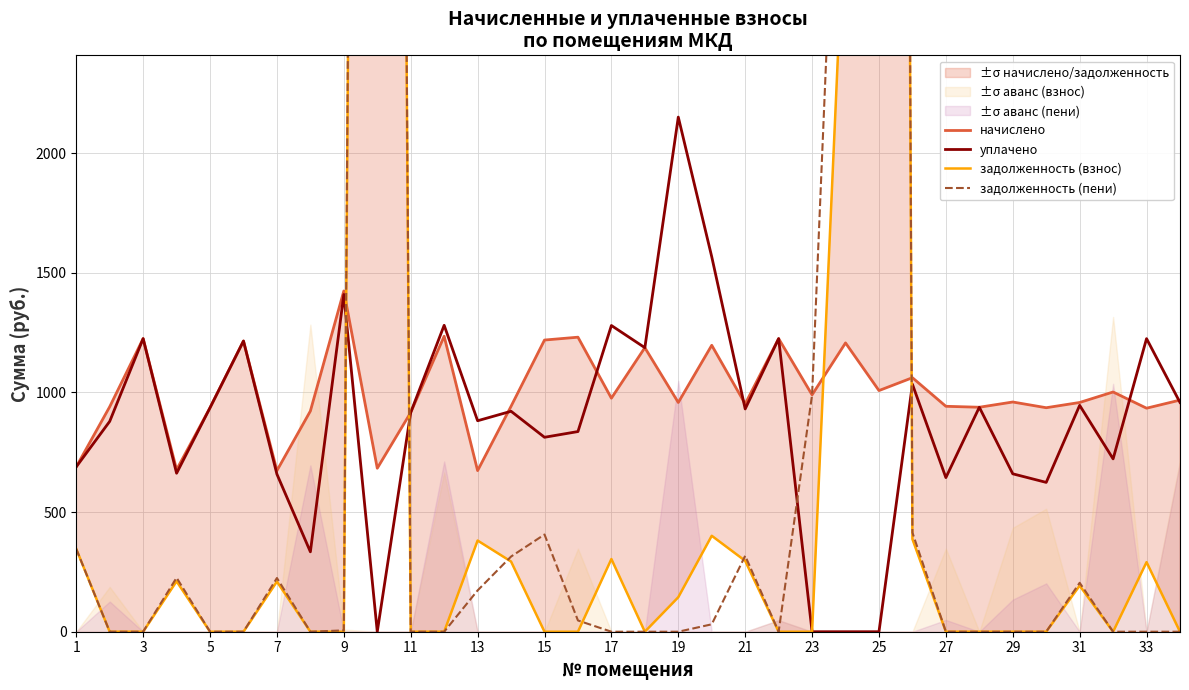

How many categories are shown in the chart?

34